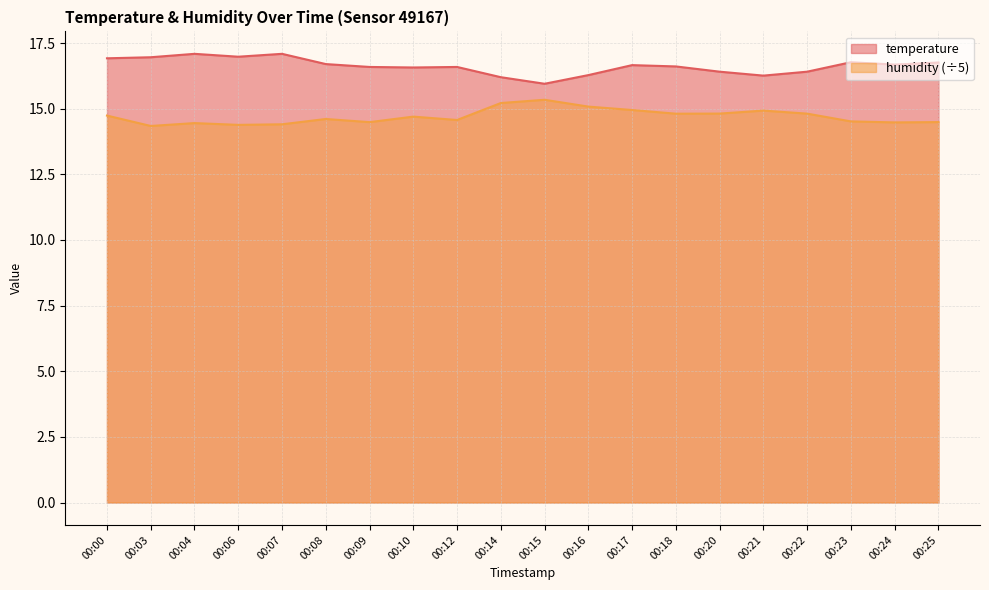

What is the value of the temperature point at the 20th from the left?

16.8